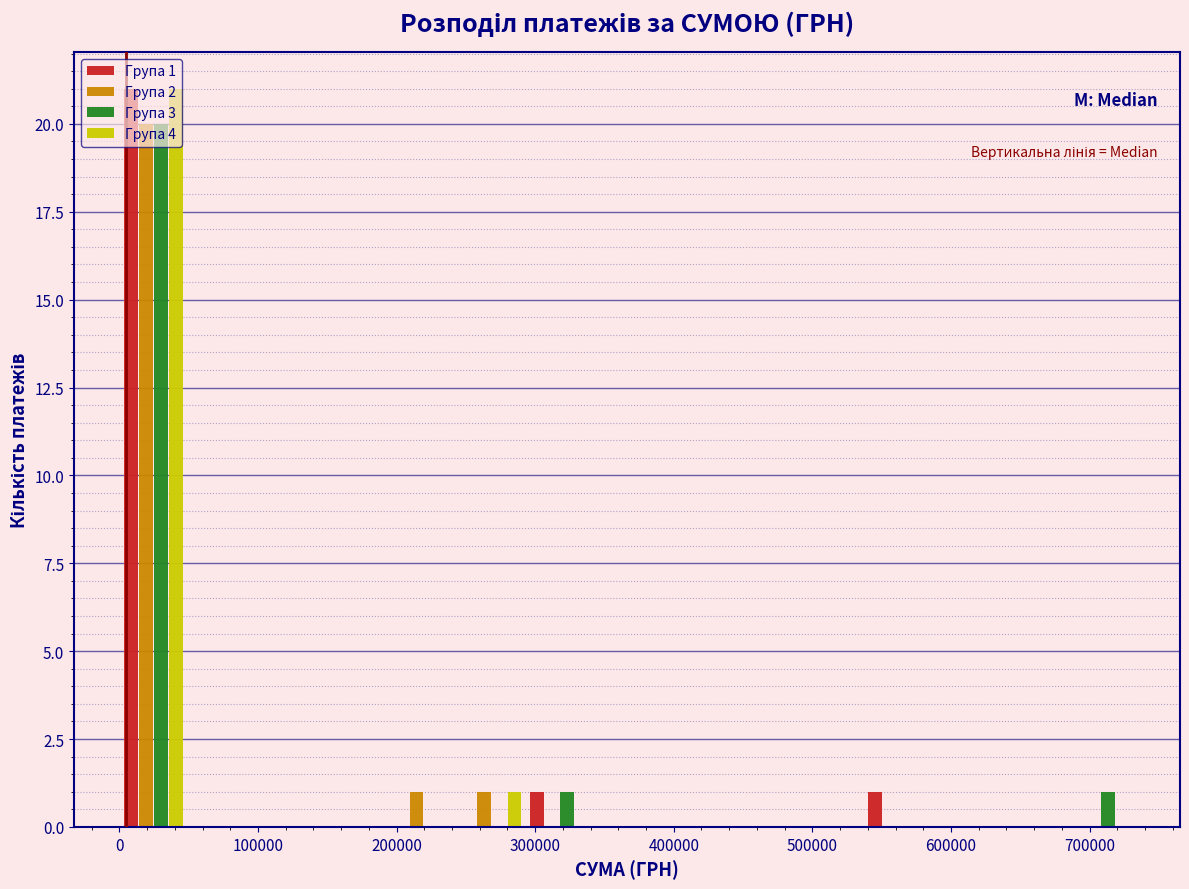

In the Група 1 series, which range on the x-axis has the tallest bar?

0 to 50000